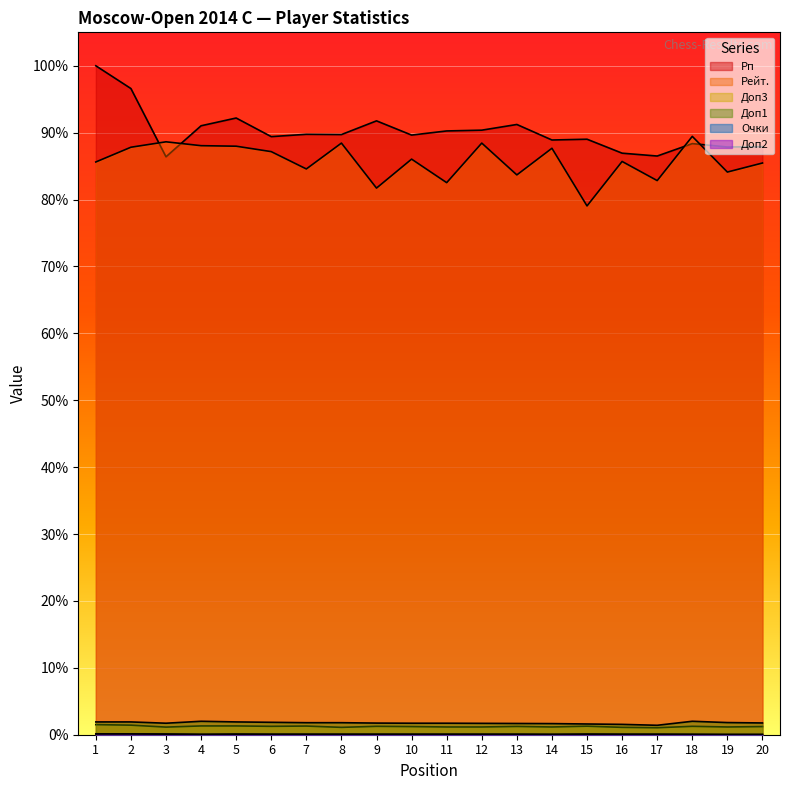

True or false: Рейт. and Доп3 cross at least once.

False